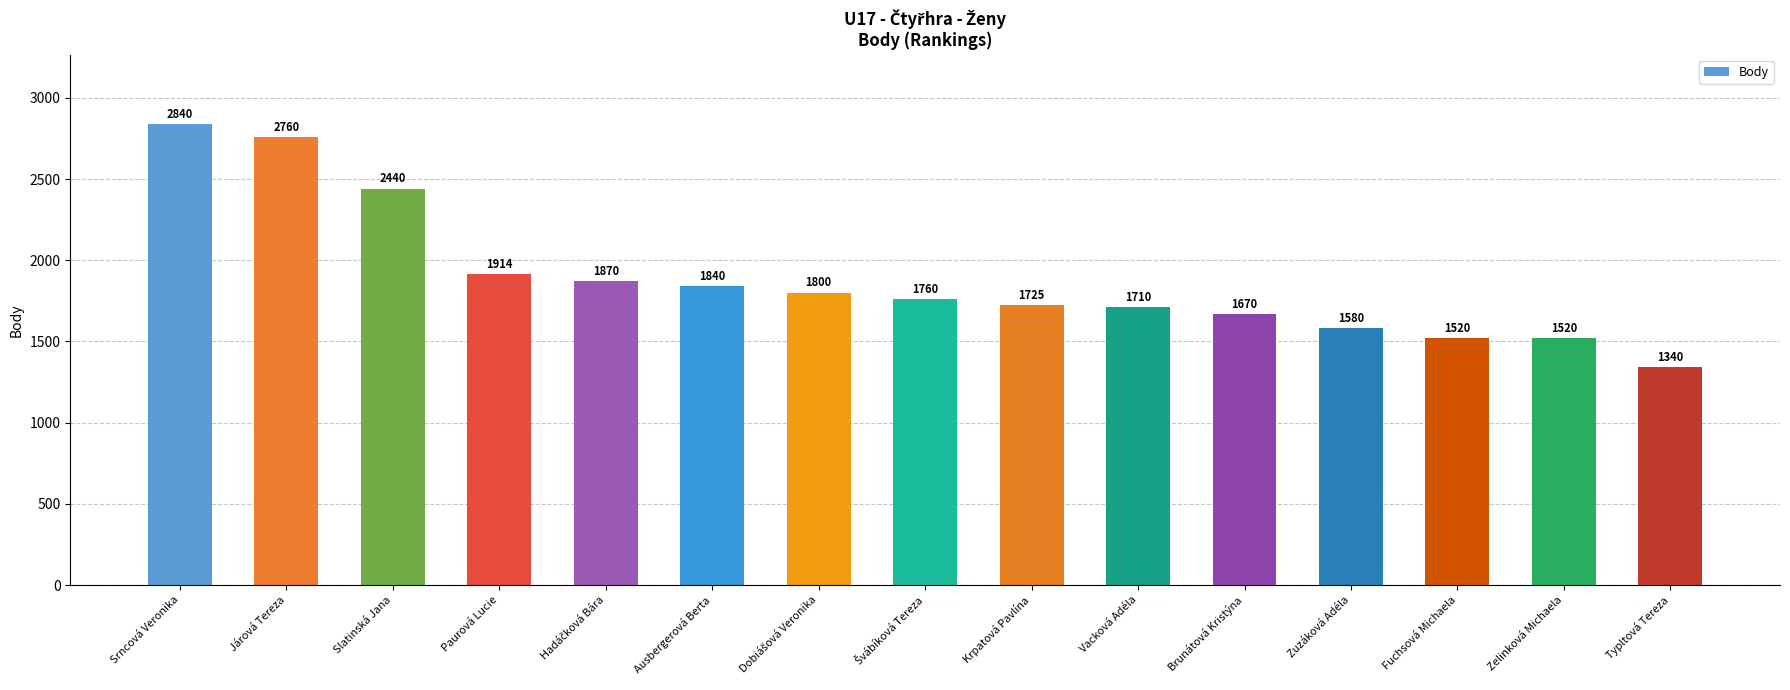

Are the bars grouped side by side (vs. stacked)?

No